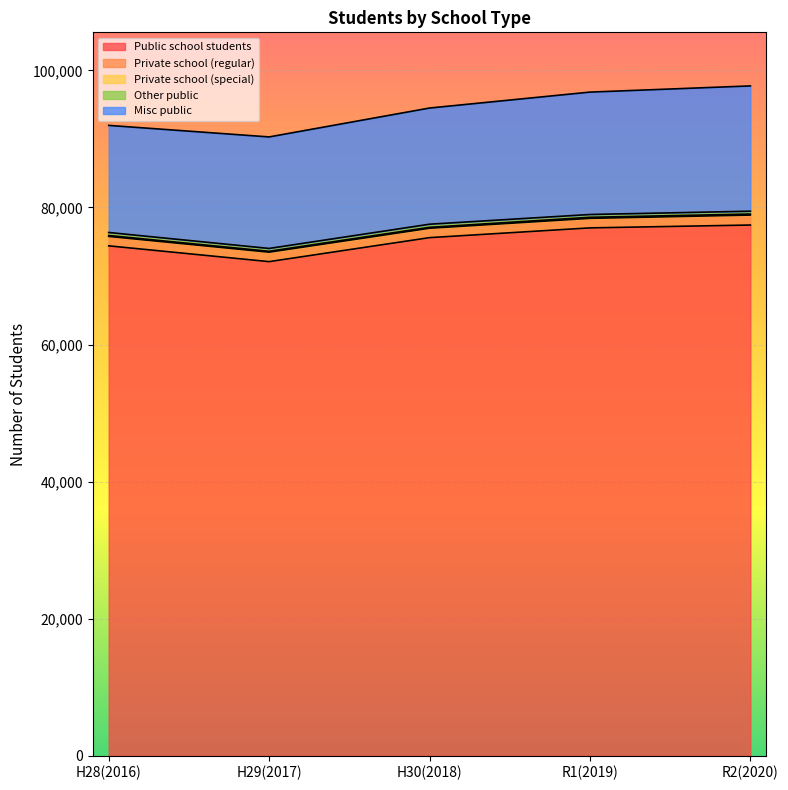

What is the approximate value of Private school (regular) at H30(2018), to the nearest 10?

1370